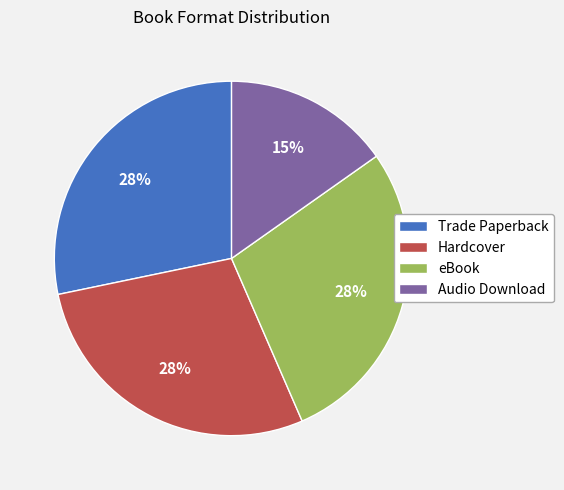

To the nearest percent, what is the combined percentage of eBook and Audio Download?

43%